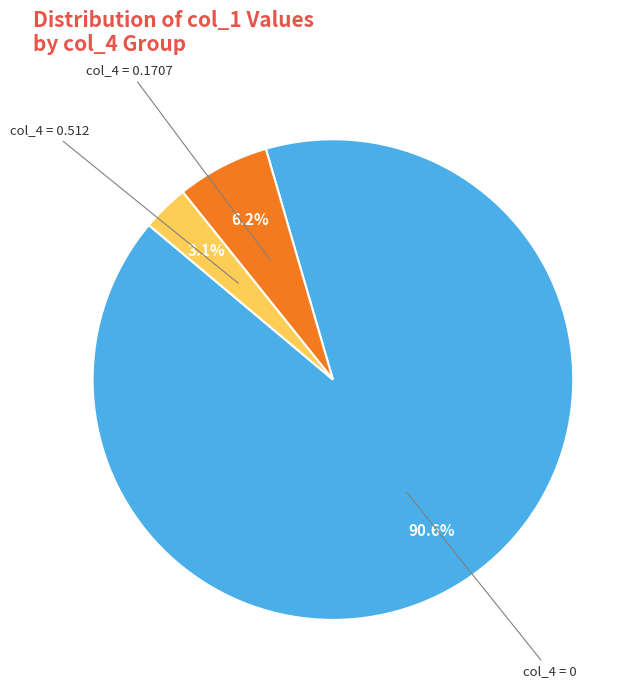

How many segments does this pie chart have?

3